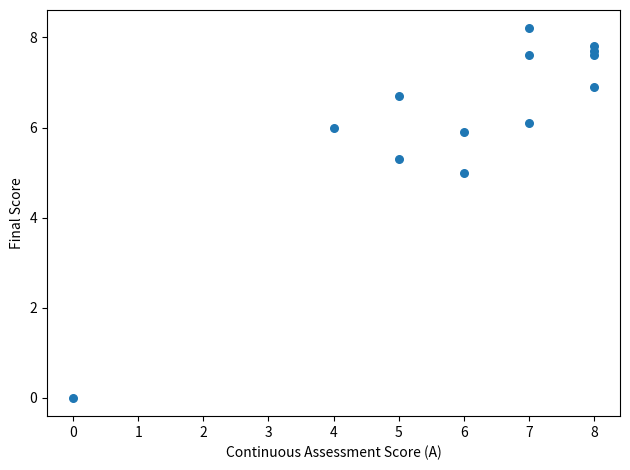

What is the range of X values (max minus min)?

8.0